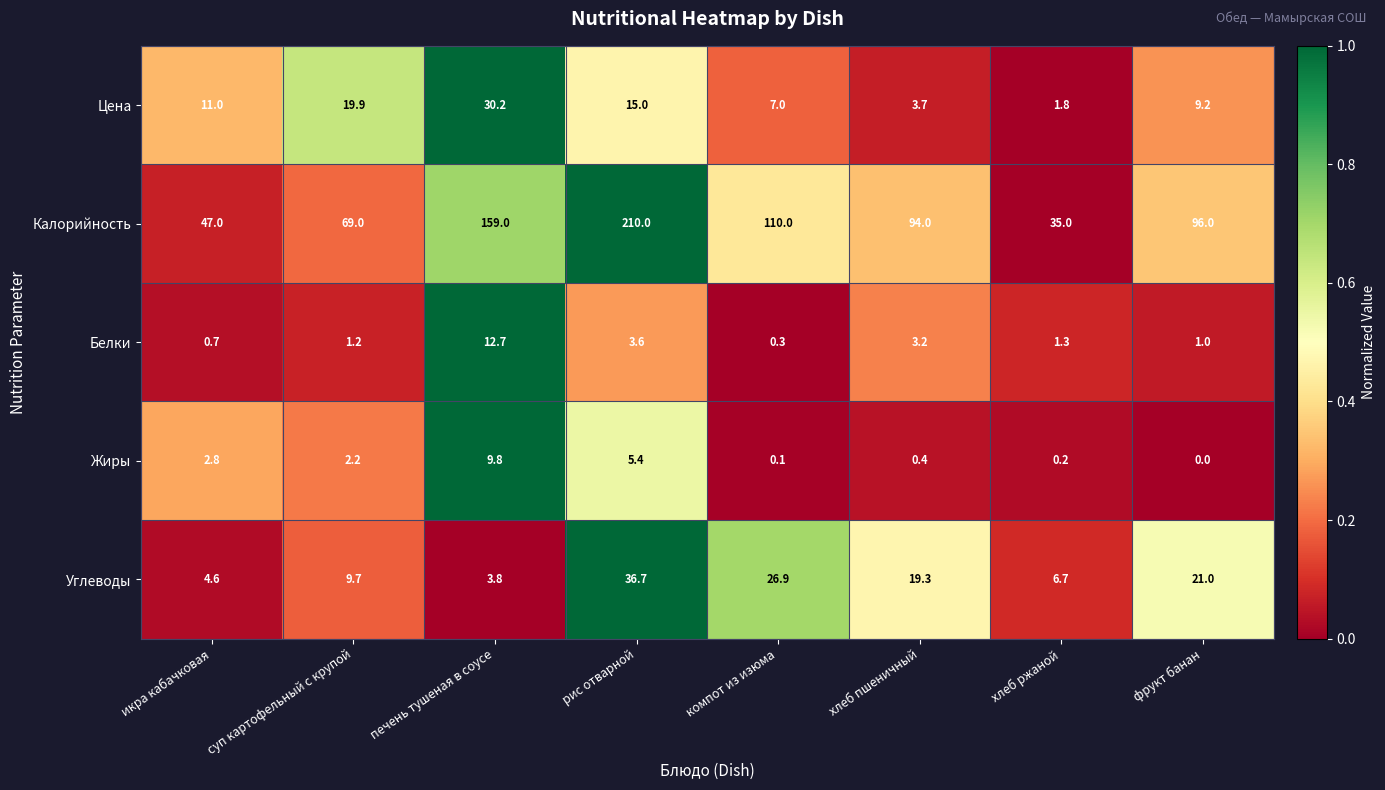

At which category is the sum across all series the highest?

рис отварной